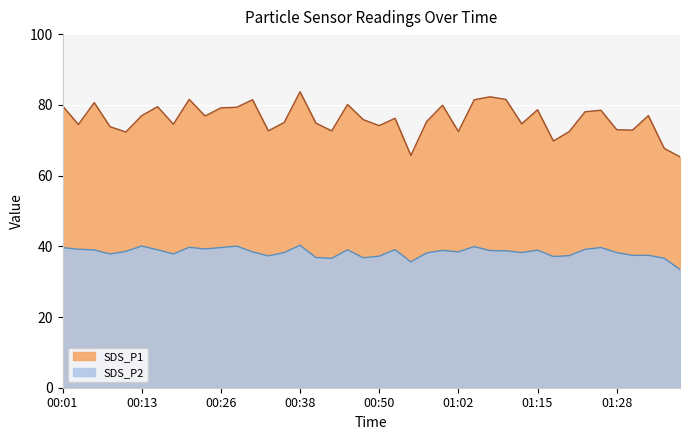

What is the total value across all series at 00:04?

113.6